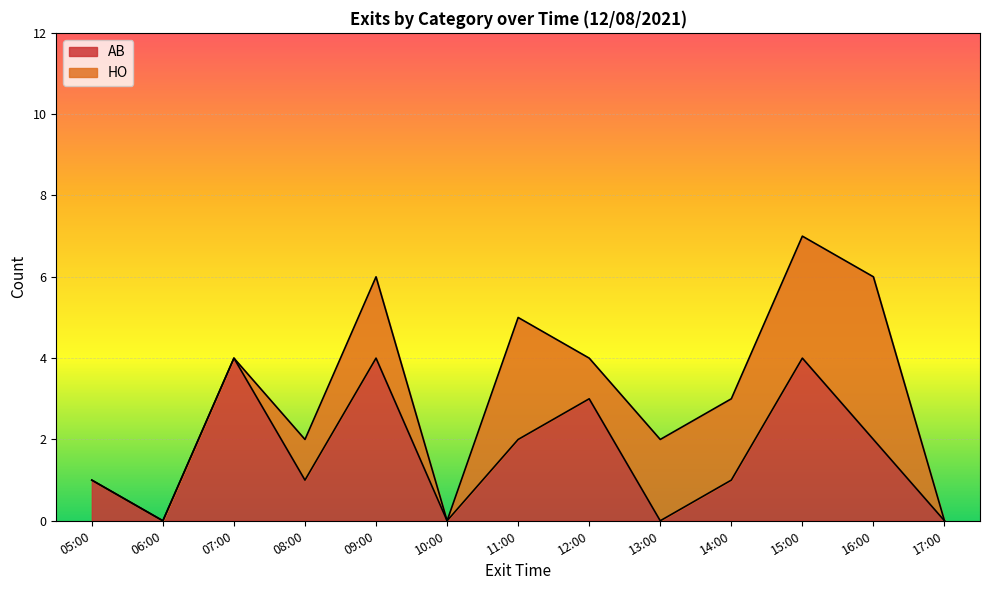

The AB series shows 4 at 07:00. True or false?

True